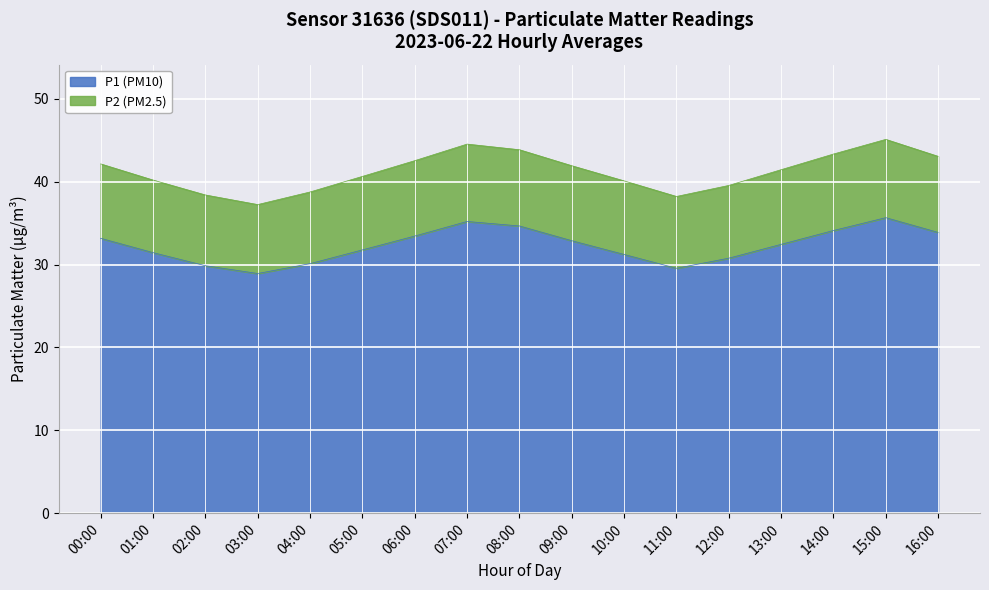

Between 13:00 and 11:00, which is larger?

13:00